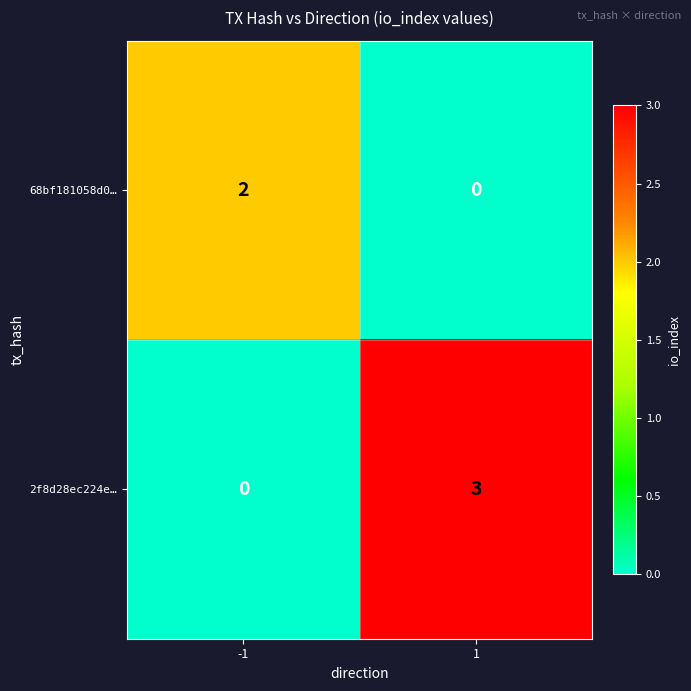

True or false: 68bf181058d0… has a value of 2 at -1.

True